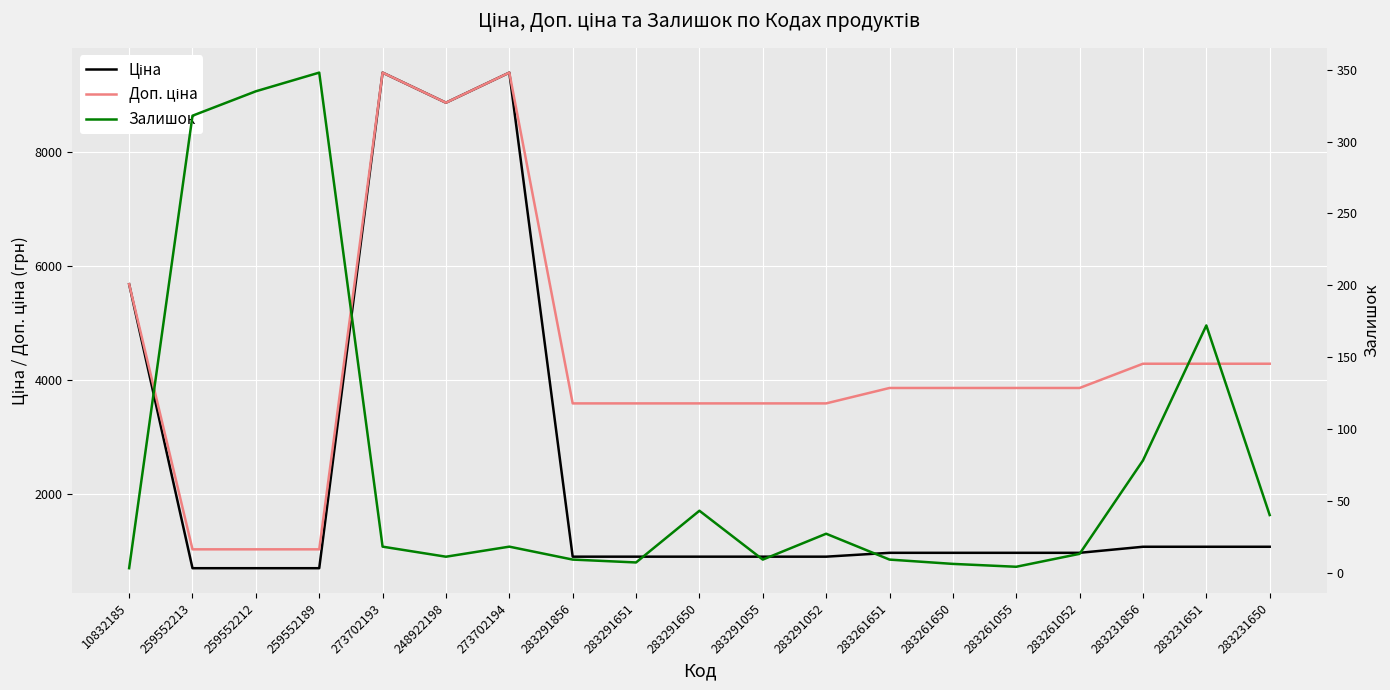

Where is Залишок nearest to the value 175?

283231651